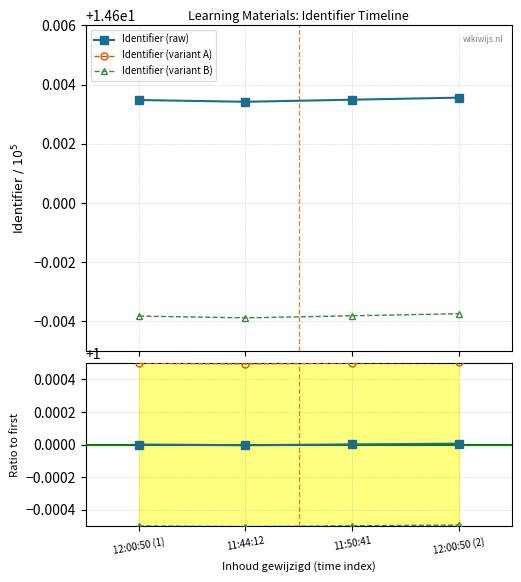

What position from the left is 11:50:41?

3